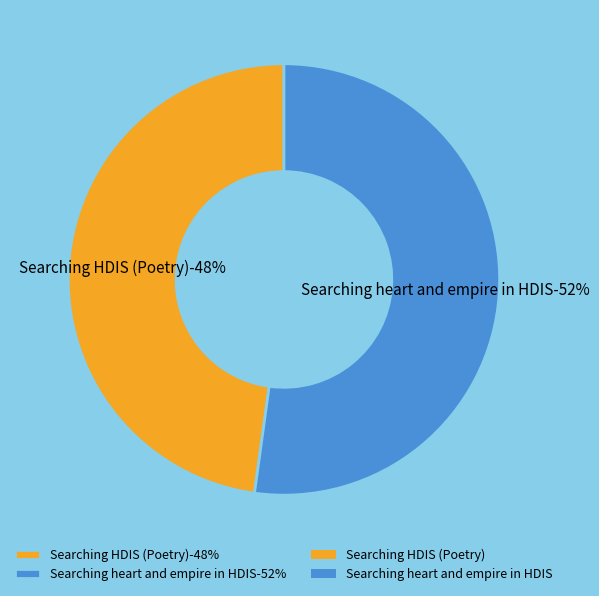

To the nearest percent, what percentage of the pie is Searching heart and empire in HDIS?

52%